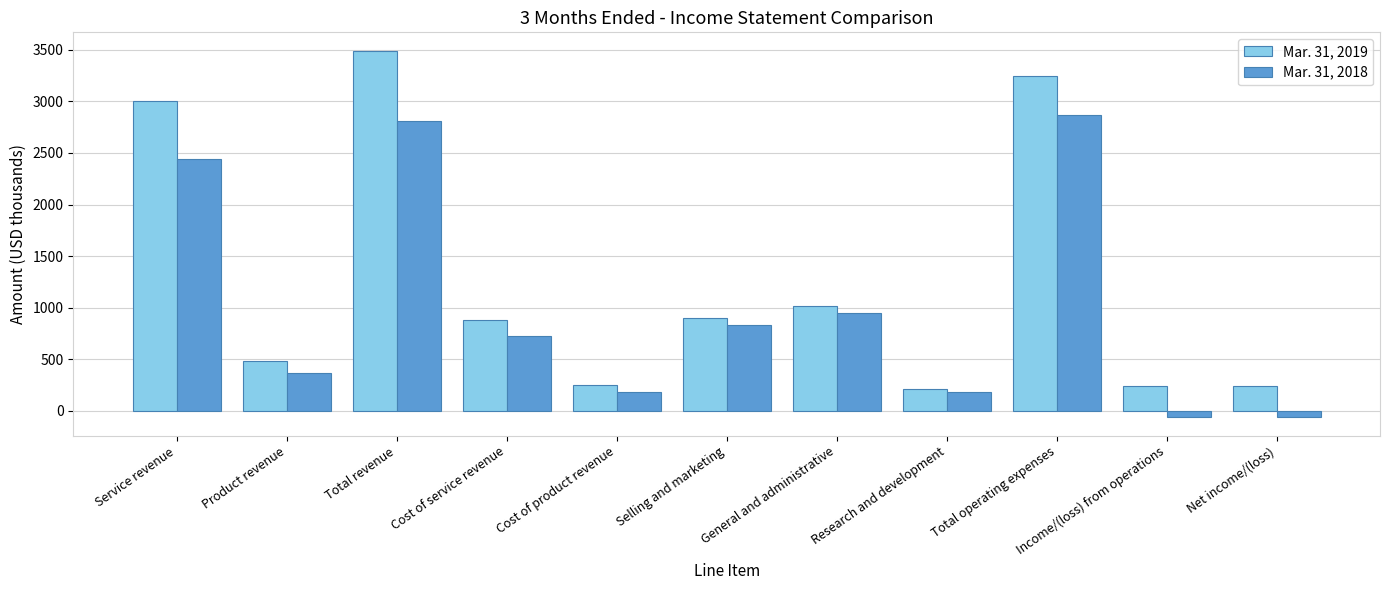

Is it true that Mar. 31, 2018 equals 366 at Product revenue?

True